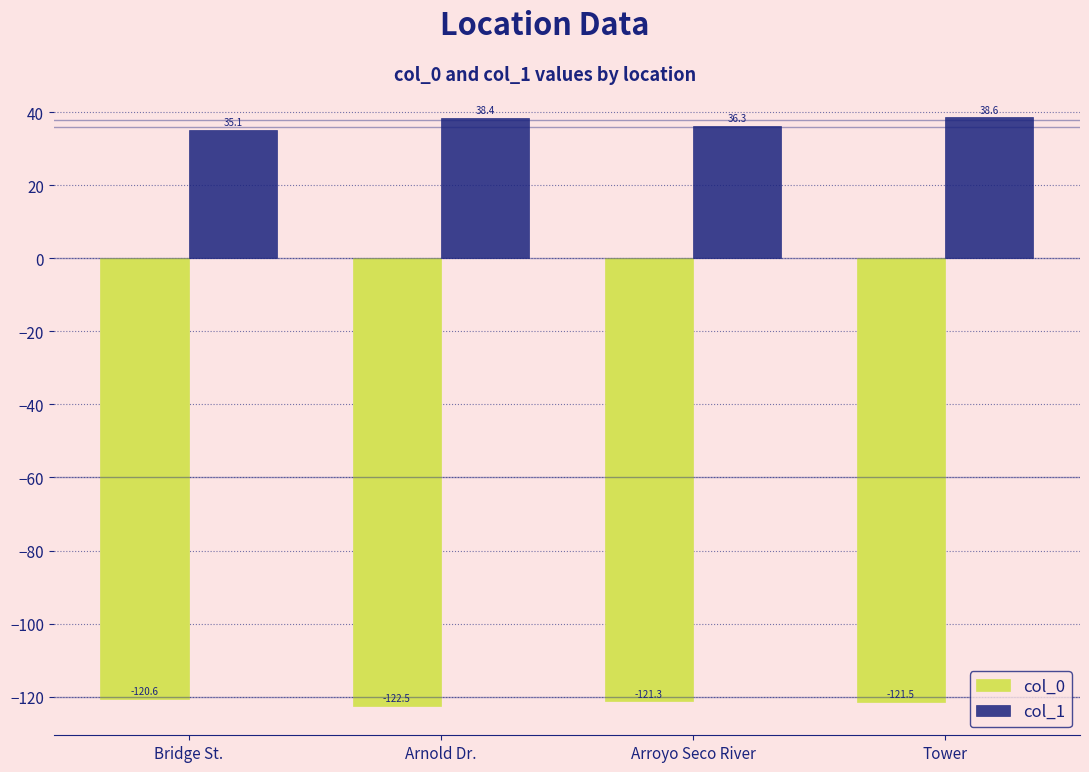

Which series changed the most between Bridge St. and Arroyo Seco River?

col_1